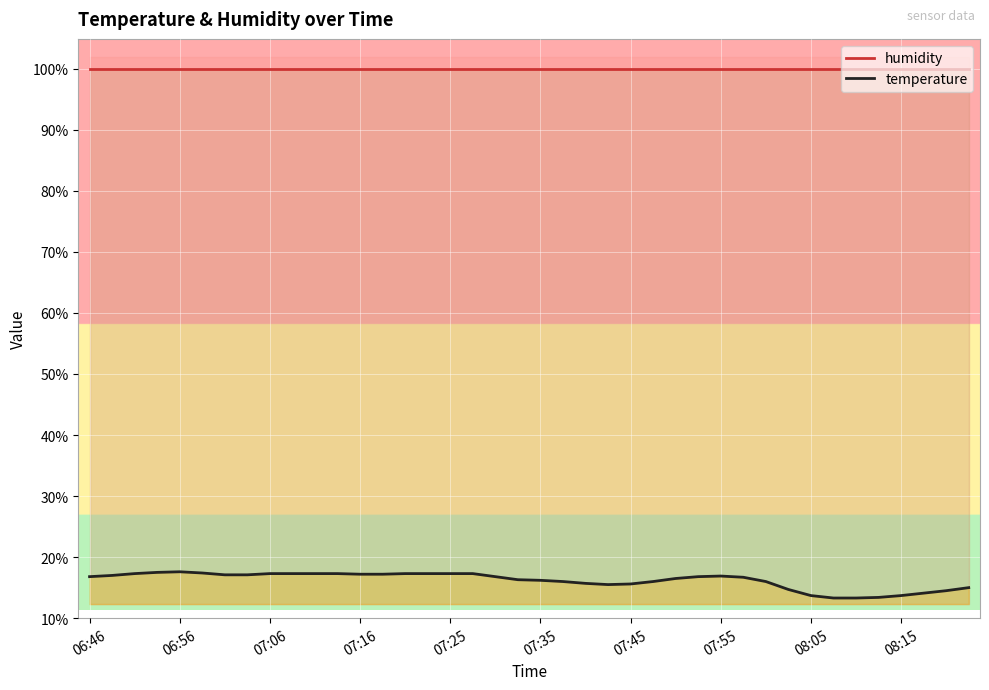

True or false: humidity has more than 1 points higher than both neighbors.

False